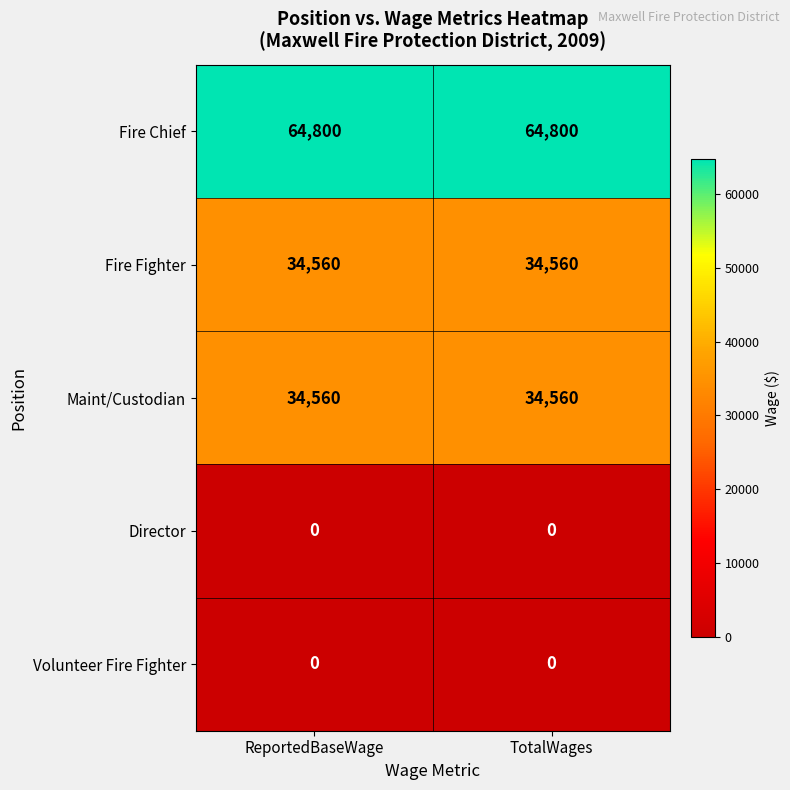

What is the difference between the highest and lowest values at TotalWages?

64800